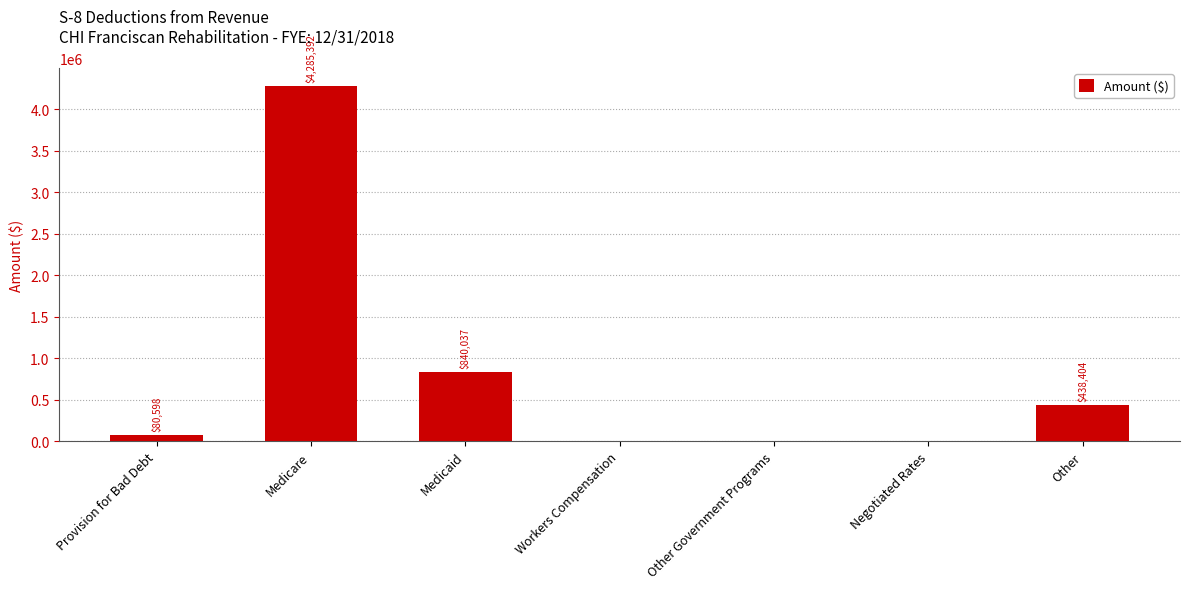

The chart shows a value of 2544042.2 at Other Government Programs. True or false?

False